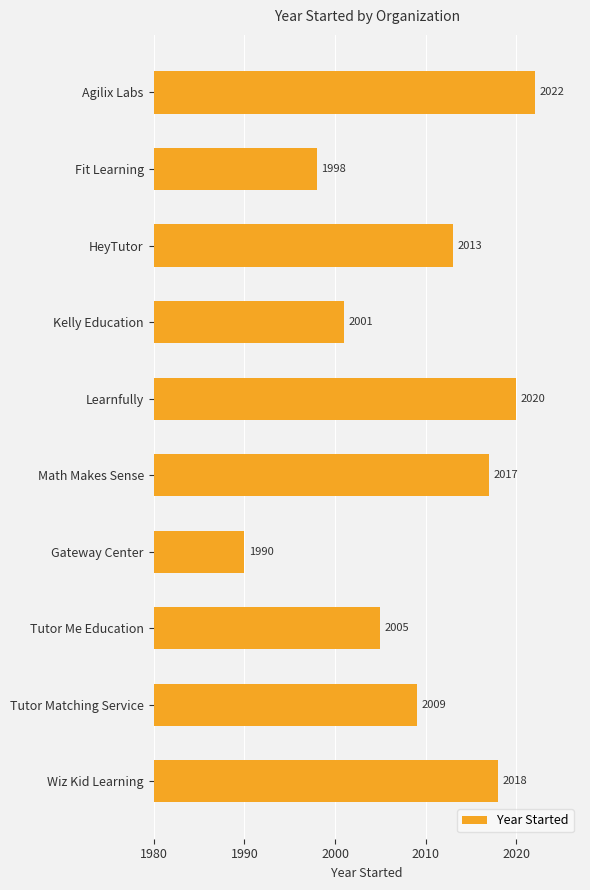

The value at Agilix Labs is 2022. True or false?

True